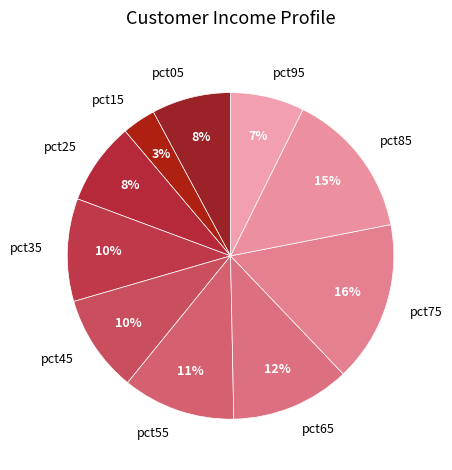

To the nearest percent, what is the difference between the largest and smallest slice percentages?

13%